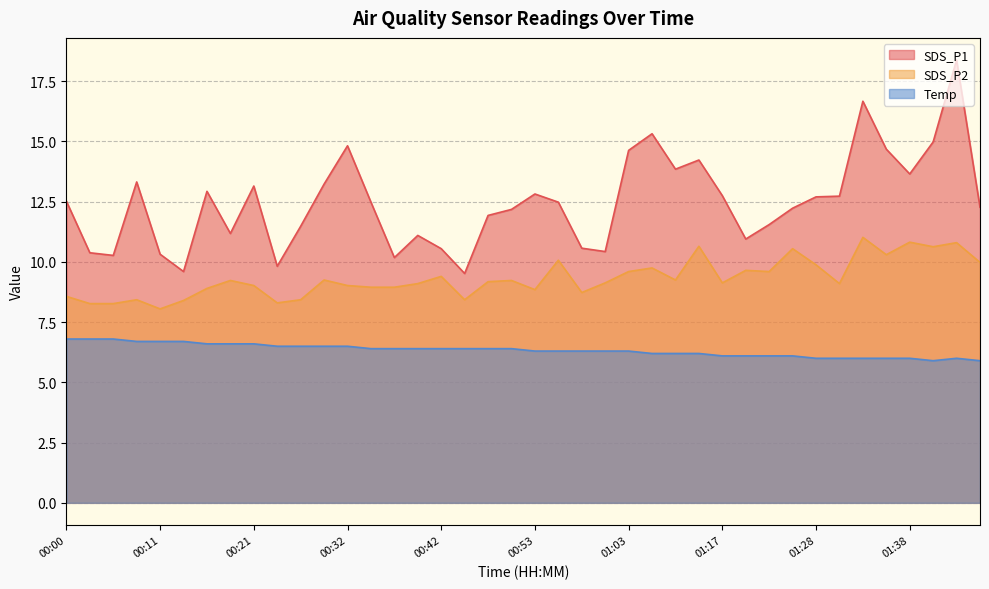

Reading left to right, what are all the values shown in this chart?

SDS_P1: 12.5	10.4	10.3	13.3	10.3	9.6	12.9	11.2	13.2	9.8	11.5	13.2	14.8	12.5	10.2	11.1	10.6	9.5	11.9	12.2	12.8	12.5	10.6	10.4	14.6	15.3	13.8	14.2	12.8	10.9	11.6	12.2	12.7	12.7	16.7	14.7	13.7	15.0	18.4	12.3
SDS_P2: 8.6	8.3	8.3	8.4	8.1	8.4	8.9	9.2	9.0	8.3	8.4	9.2	9.0	8.9	8.9	9.1	9.4	8.4	9.2	9.2	8.8	10.1	8.7	9.1	9.6	9.8	9.2	10.7	9.1	9.7	9.6	10.6	9.9	9.1	11.0	10.3	10.8	10.6	10.8	10.0
Temp: 6.8	6.8	6.8	6.7	6.7	6.7	6.6	6.6	6.6	6.5	6.5	6.5	6.5	6.4	6.4	6.4	6.4	6.4	6.4	6.4	6.3	6.3	6.3	6.3	6.3	6.2	6.2	6.2	6.1	6.1	6.1	6.1	6.0	6.0	6.0	6.0	6.0	5.9	6.0	5.9